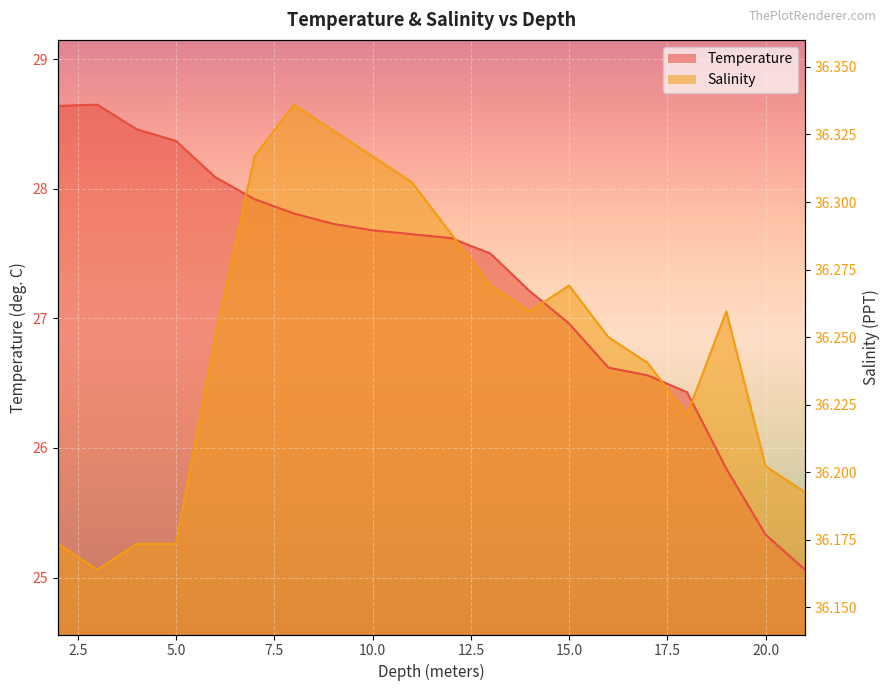

What is the difference between the highest and lowest values at 20?

10.9